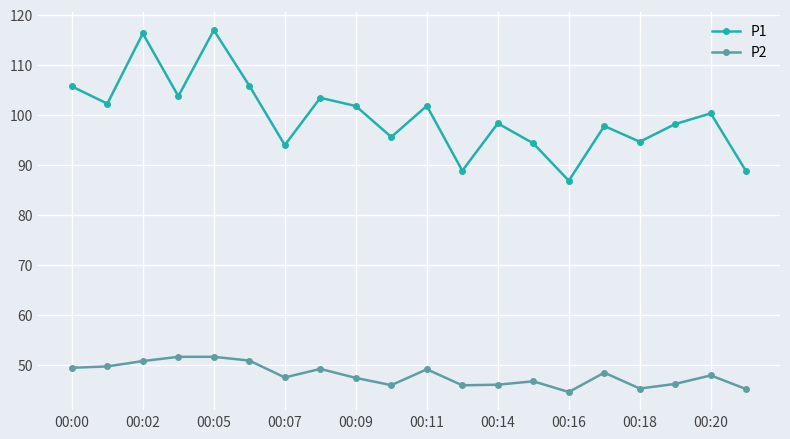

What is the average value of the P1 series?

99.7